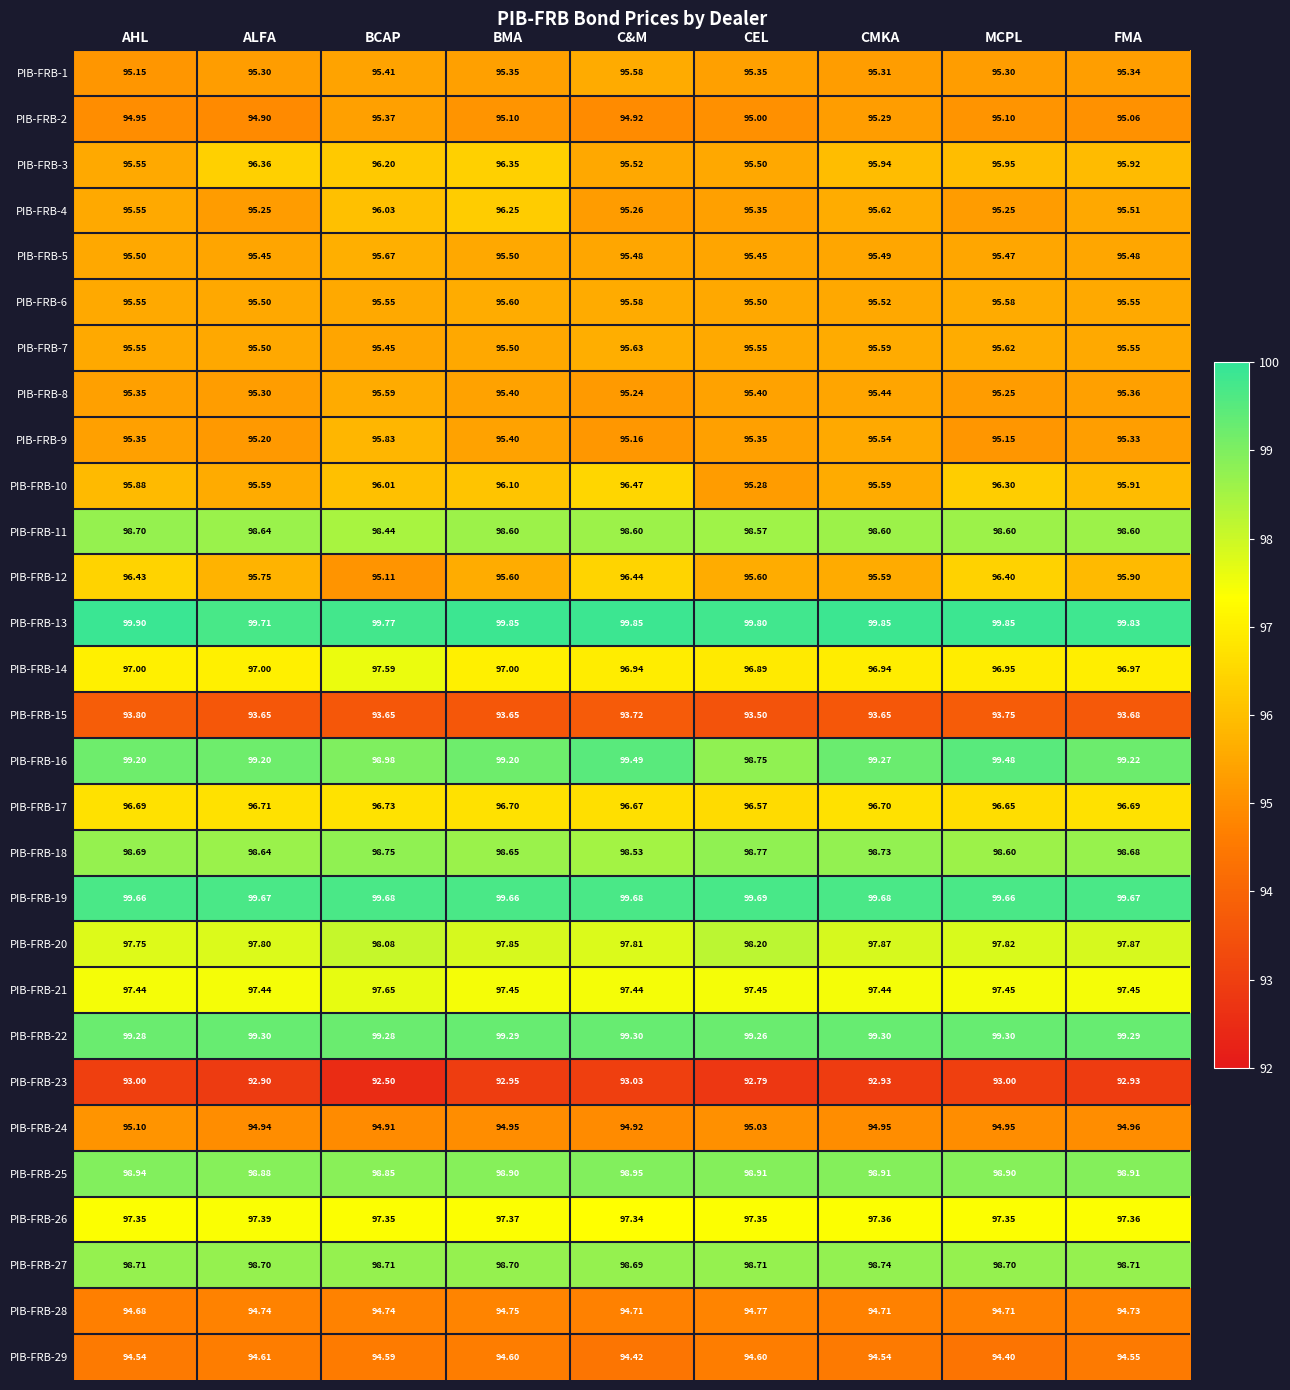

At which category is the sum across all series the highest?

BCAP